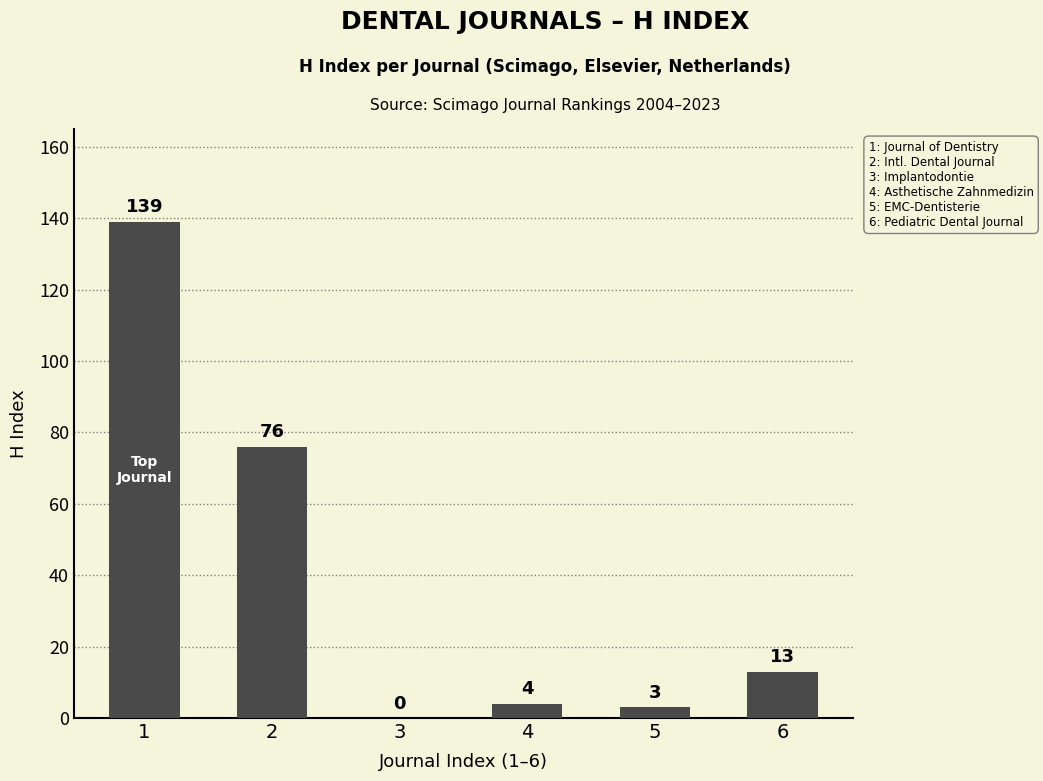

Which has a higher value, 3 or 4?

4